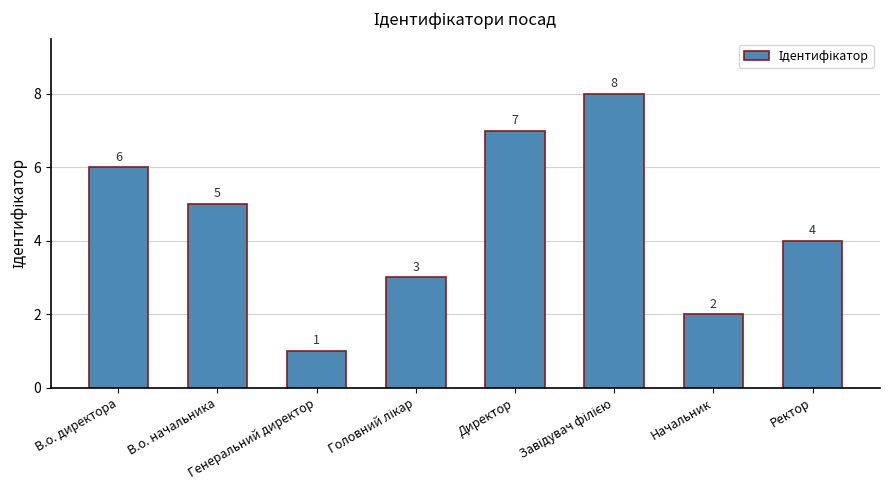

The chart shows a value of 3 at Начальник. True or false?

False